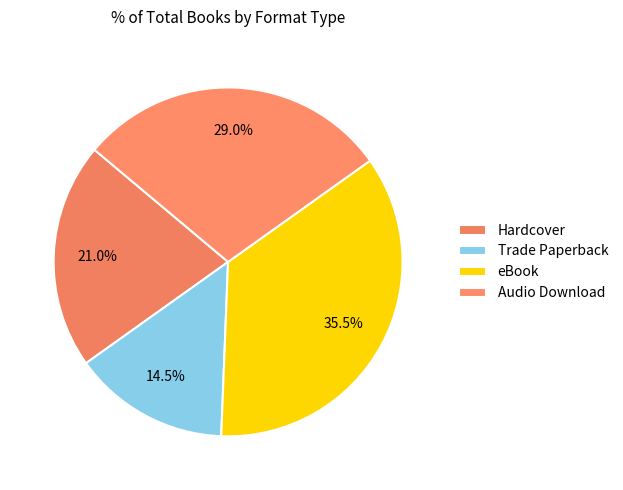

How many slices are in this pie chart?

4